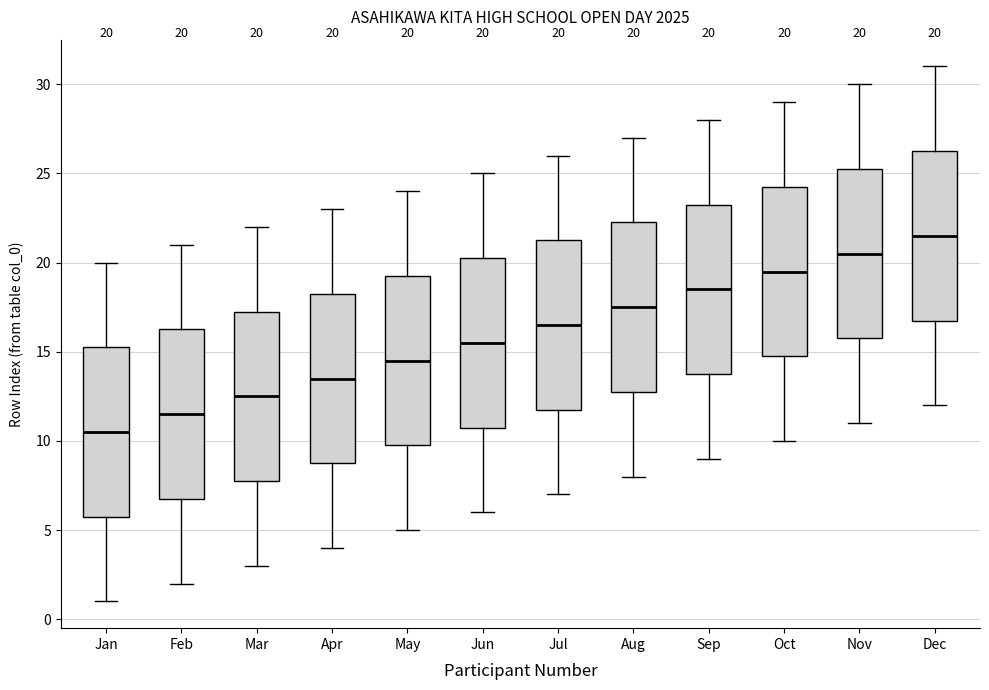

Which box's median line is the highest?

Dec